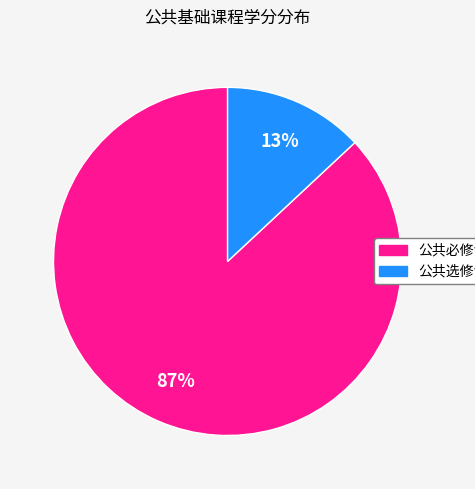

To the nearest percent, what is the combined percentage of 公共必修课 and 公共选修课?

100%